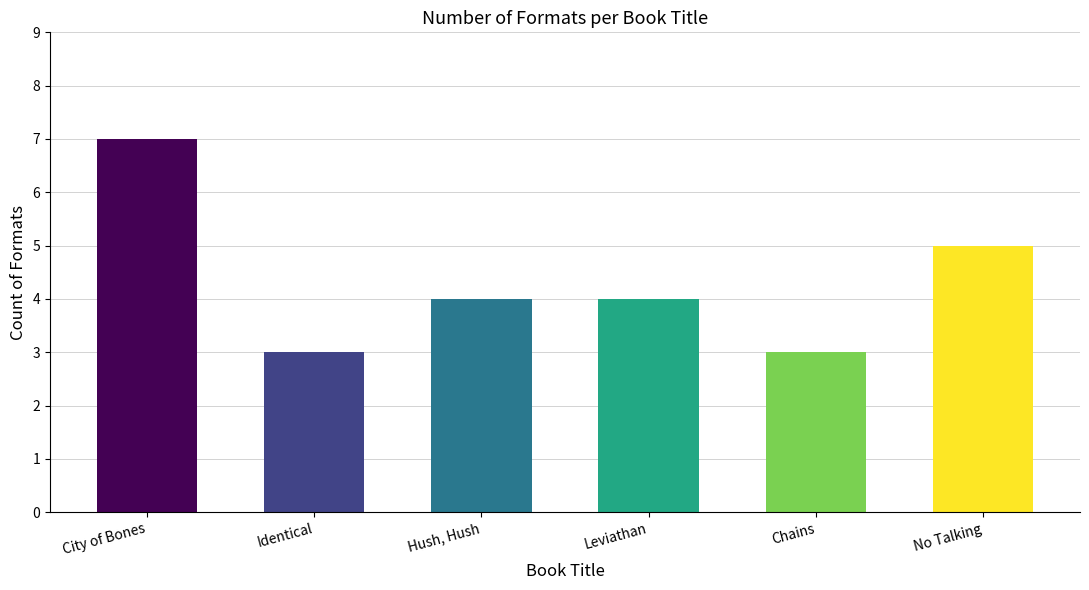

What is the sum of all values?

26